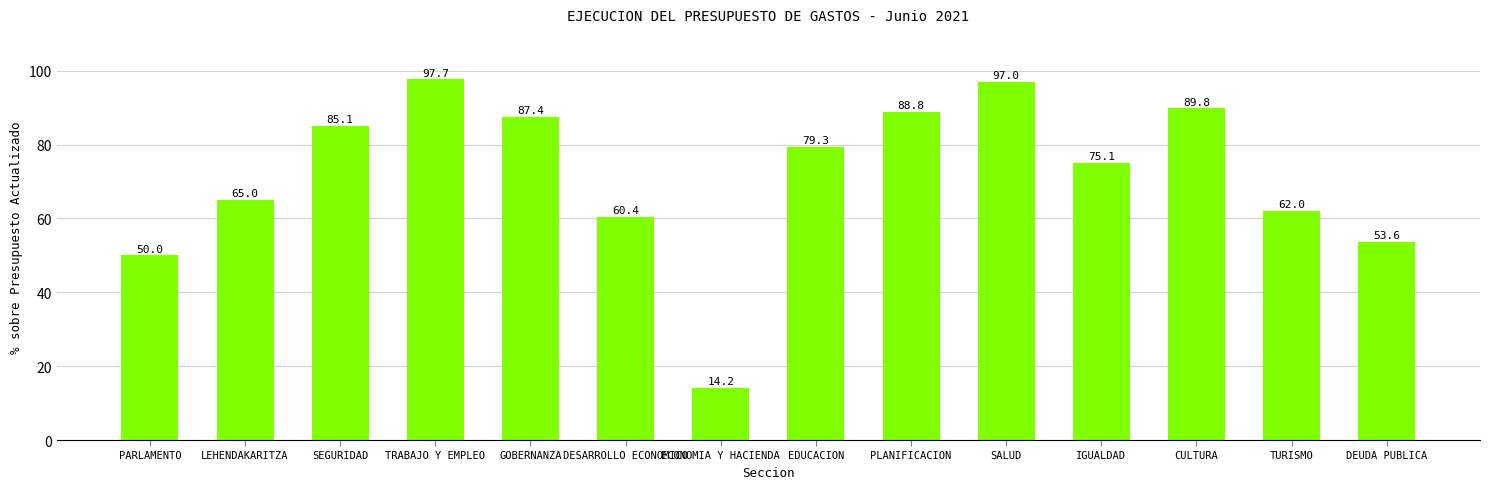

True or false: the data shows 89.8 at CULTURA.

True